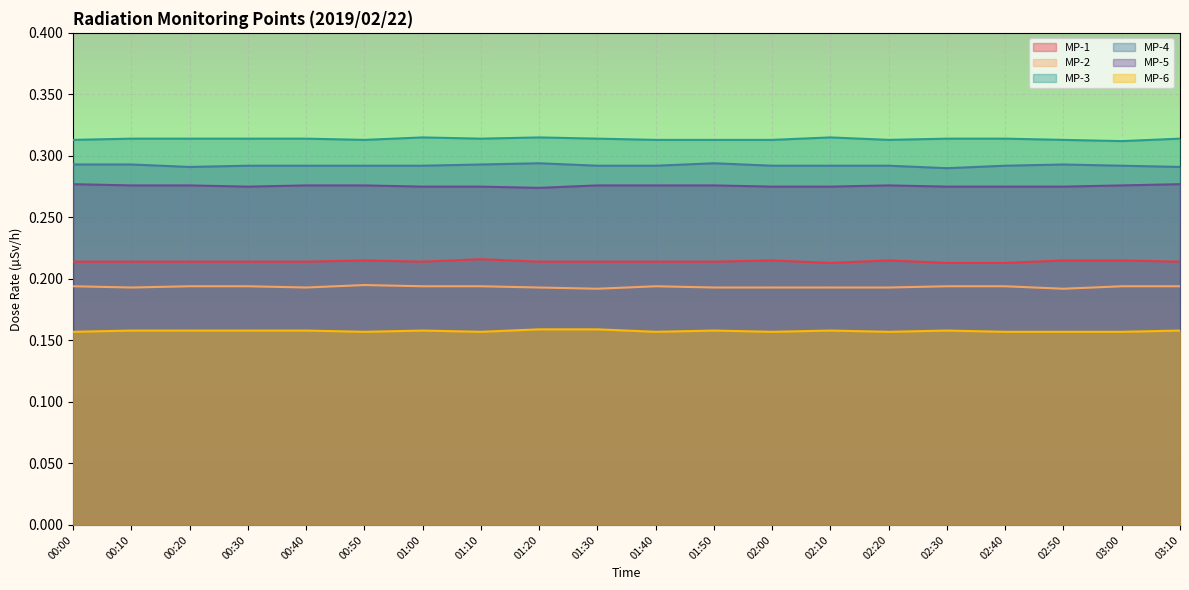

Which series has the largest total across all categories?

MP-3